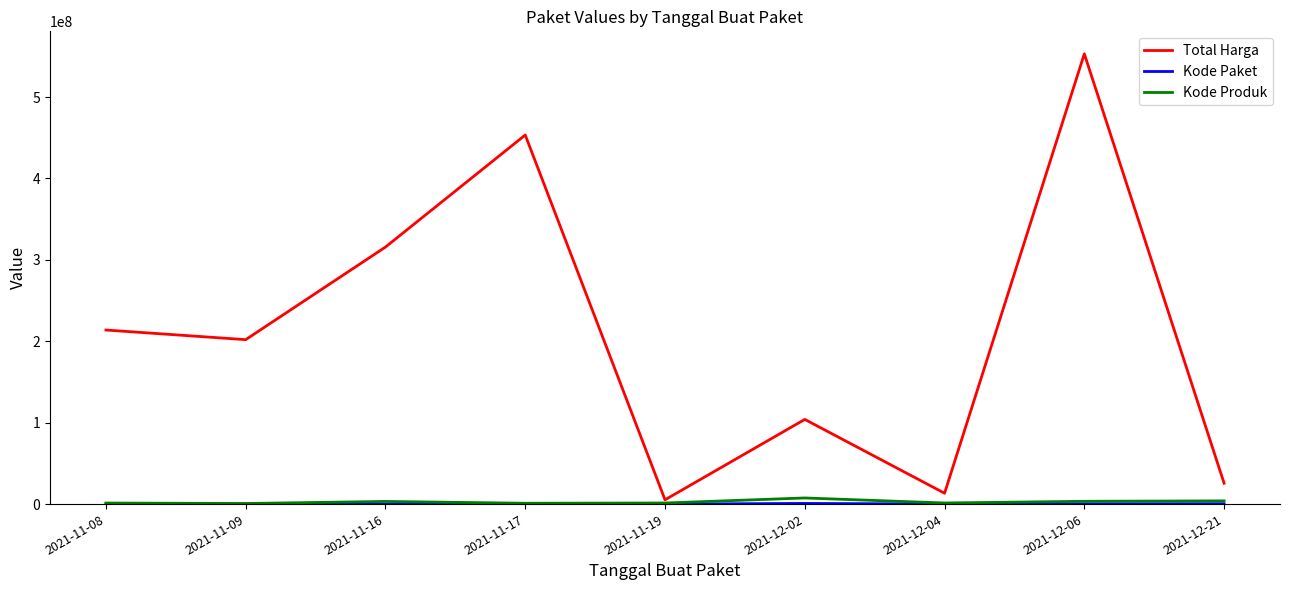

How many lines are shown in the chart?

3